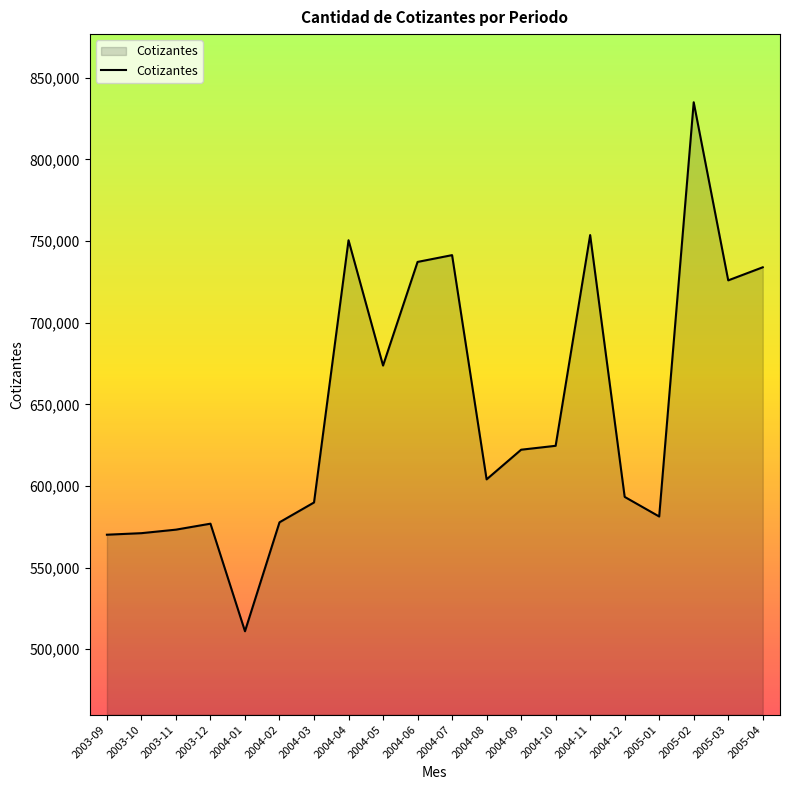

Between 2004-02 and 2004-06, which is larger?

2004-06